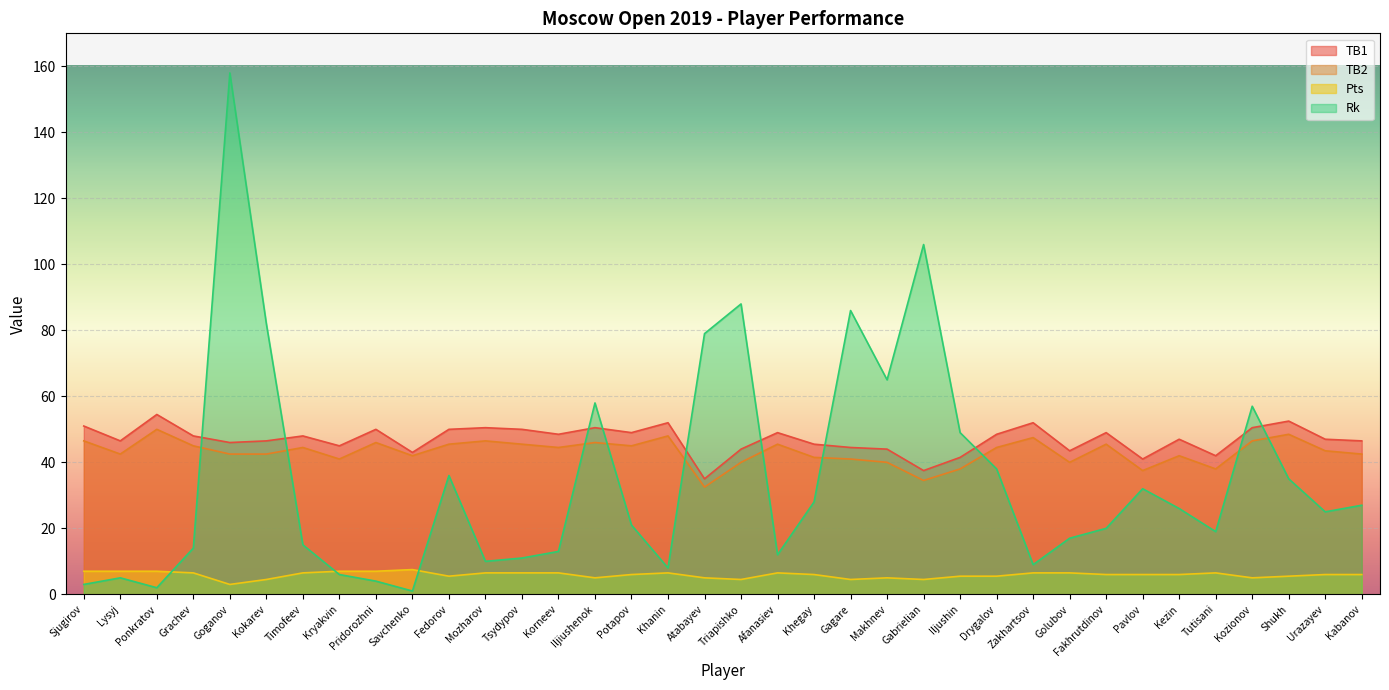

Rank the categories by TB1 value from highest to lowest.

Ponkratov, Shukh, Khanin, Zakhartsov, Sjugirov, Mozharov, Iljiushenok, Kozionov, Pridorozhni, Fedorov, Tsydypov, Potapov, Afanasiev, Fakhrutdinov, Korneev, Drygalov, Grachev, Timofeev, Kezin, Urazayev, Lysyj, Kokarev, Kabanov, Goganov, Khegay, Kryakvin, Gagare, Triapishko, Makhnev, Golubov, Savchenko, Tutisani, Iljushin, Pavlov, Gabrielian, Atabayev